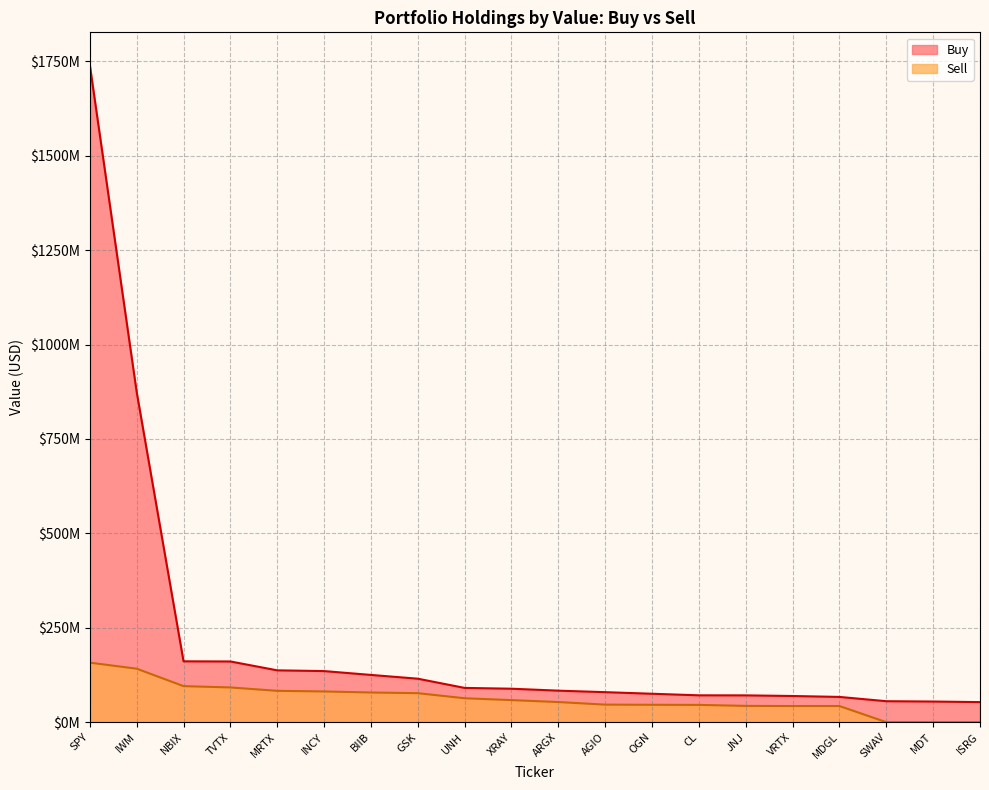

Which series has the largest total across all categories?

Buy